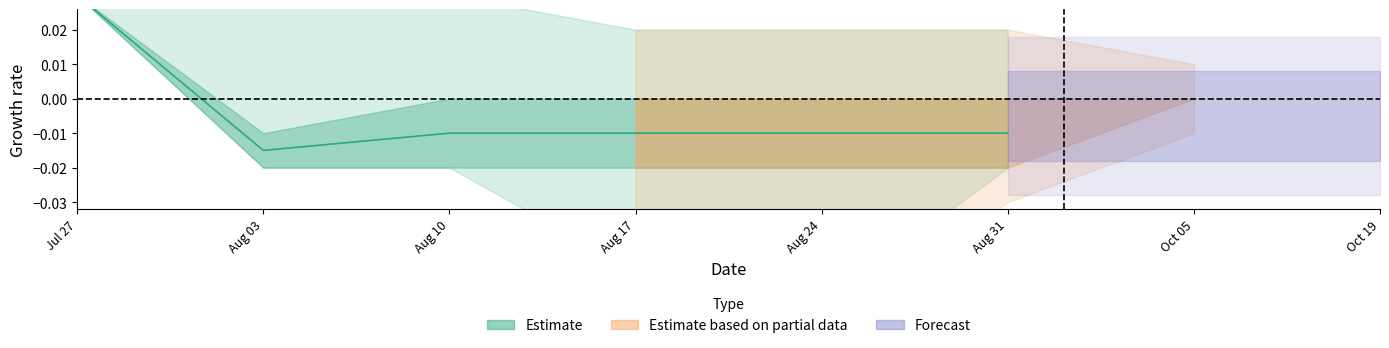

Is this an area chart (filled region under the line)?

No